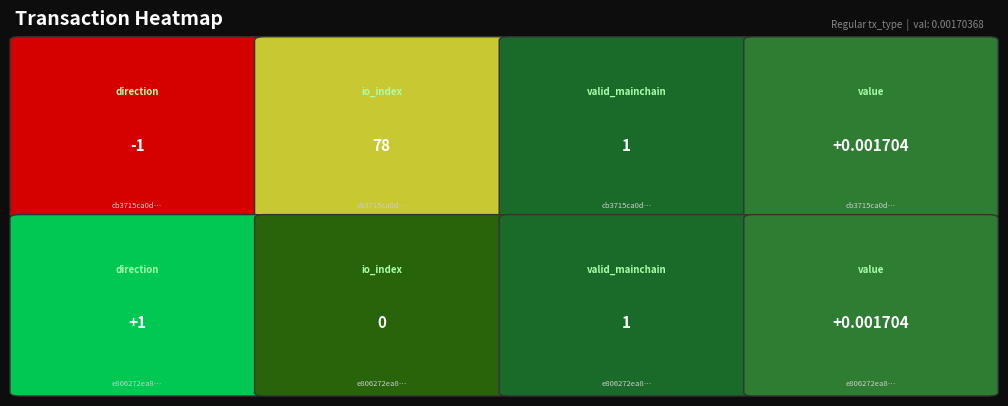

What is the difference between the e806272ea8… values at valid_mainchain and io_index?

1.0